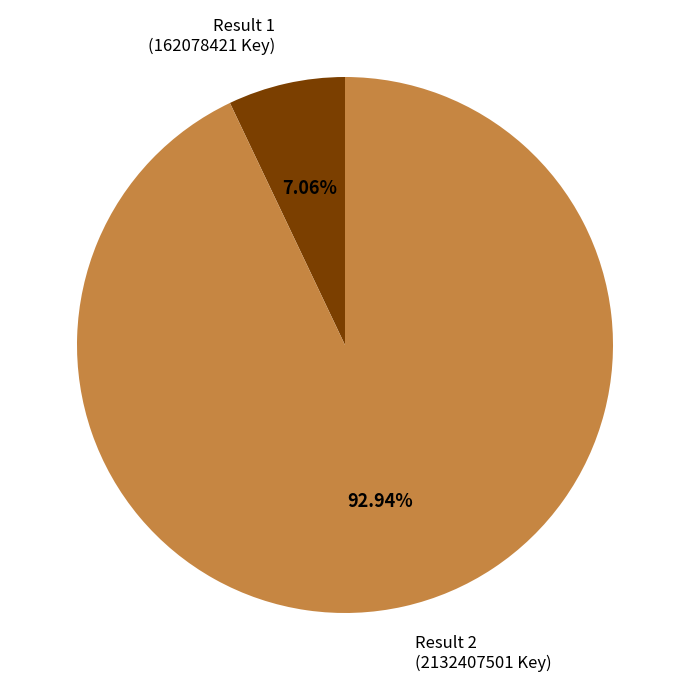

Between Result 1 (162078421 Key) and Result 2 (2132407501 Key), which is larger?

Result 2 (2132407501 Key)